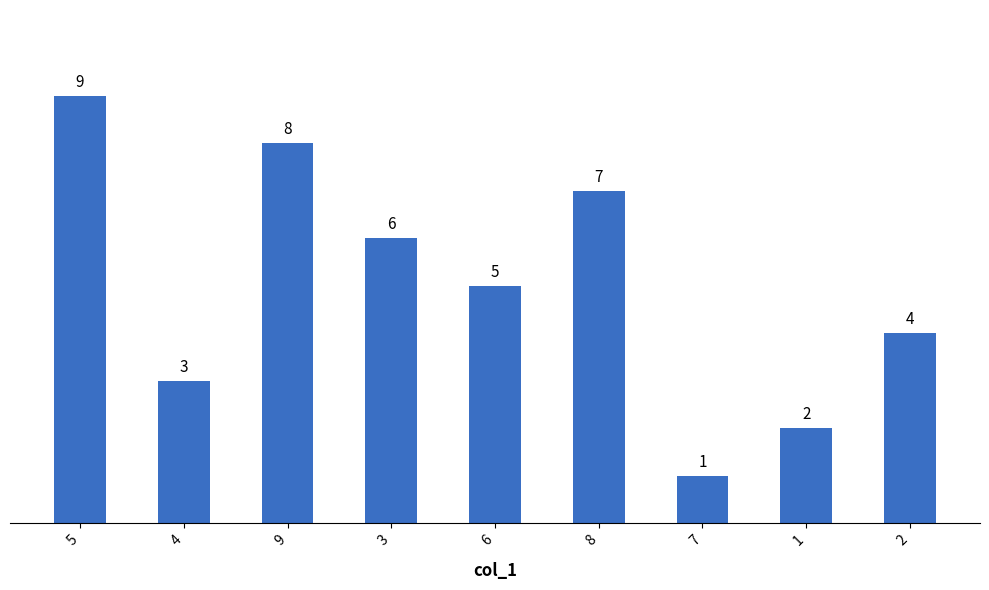

How many data points are less than 5?

4